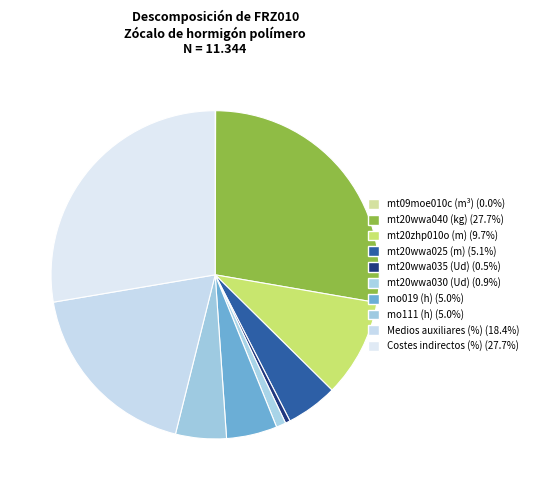

How many segments does this pie chart have?

10